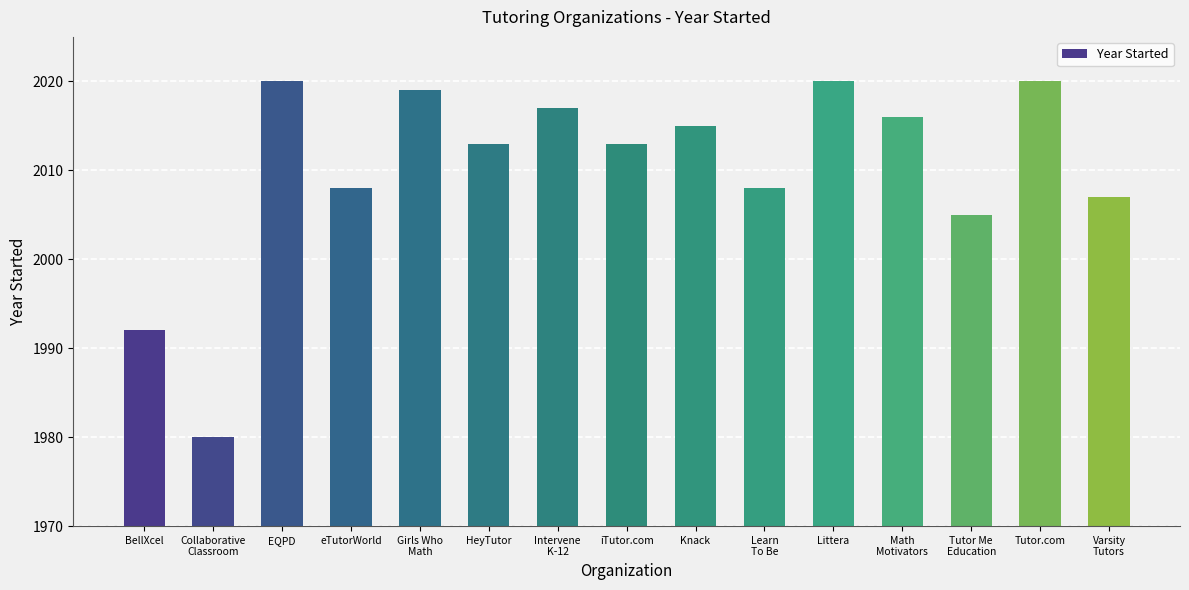

What is the maximum value shown in the chart?

2020